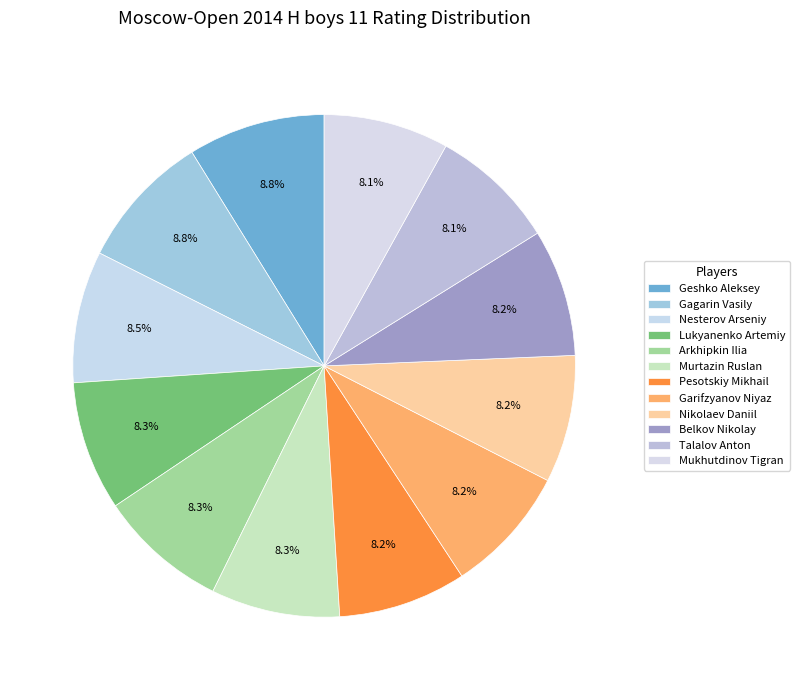

Approximately how many times larger is the value at Talalov Anton compared to Belkov Nikolay?

1.0